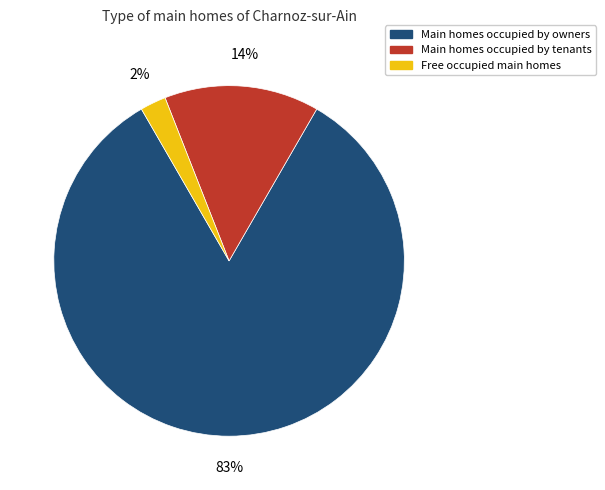

Is there any slice that represents more than half of the pie?

Yes